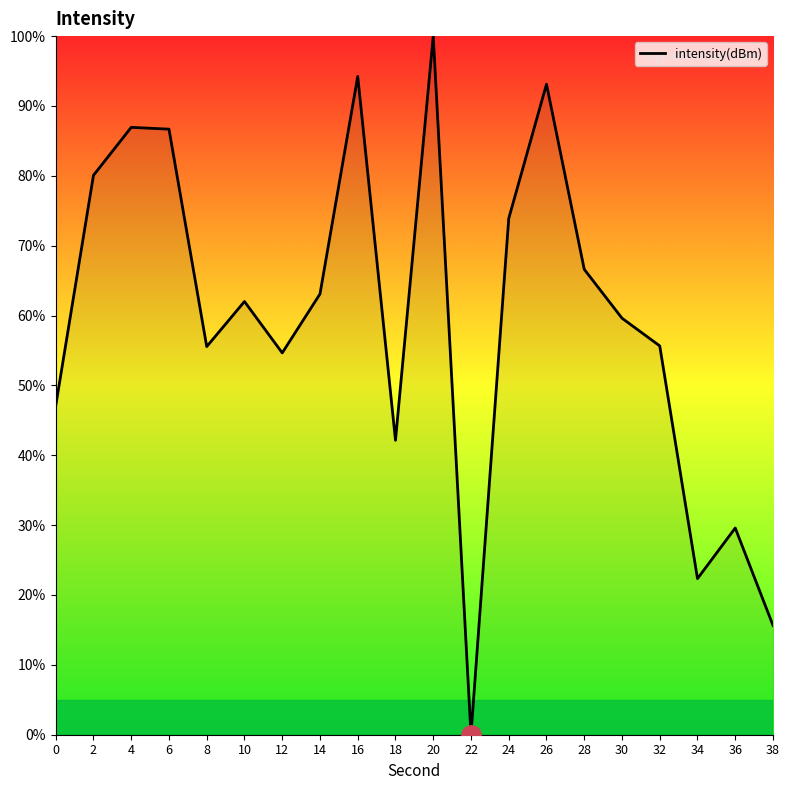

How many distinct data groups are displayed?

1